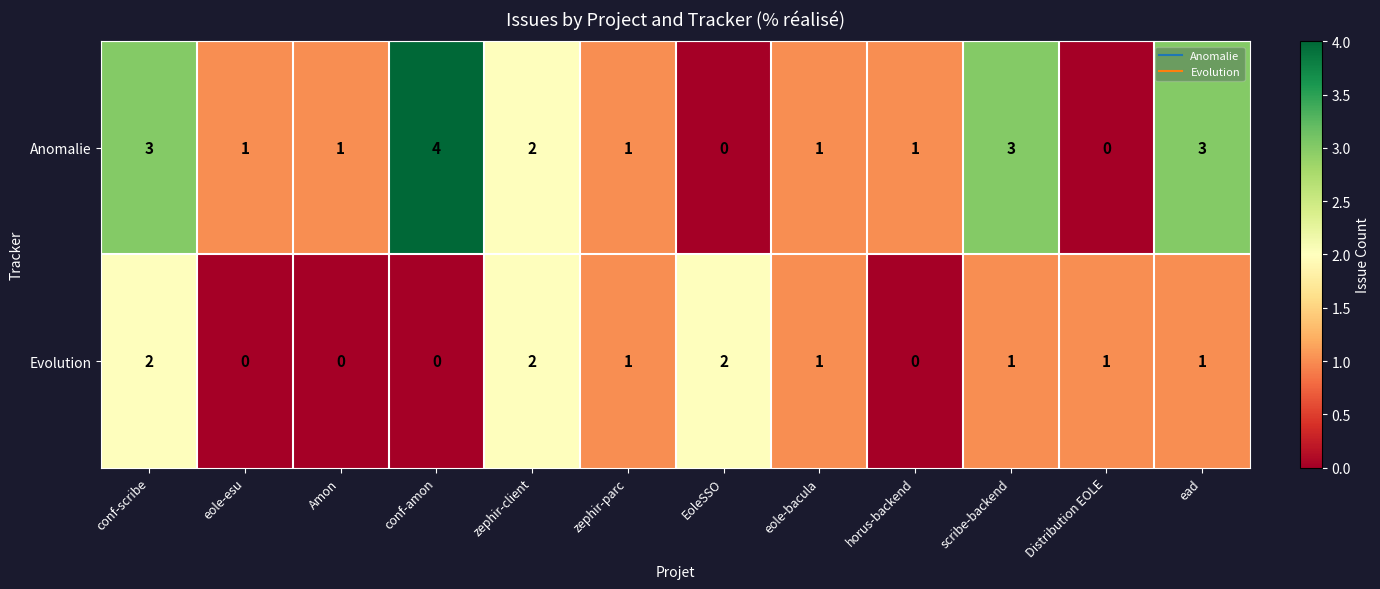

Which series has the widest spread of values?

Anomalie